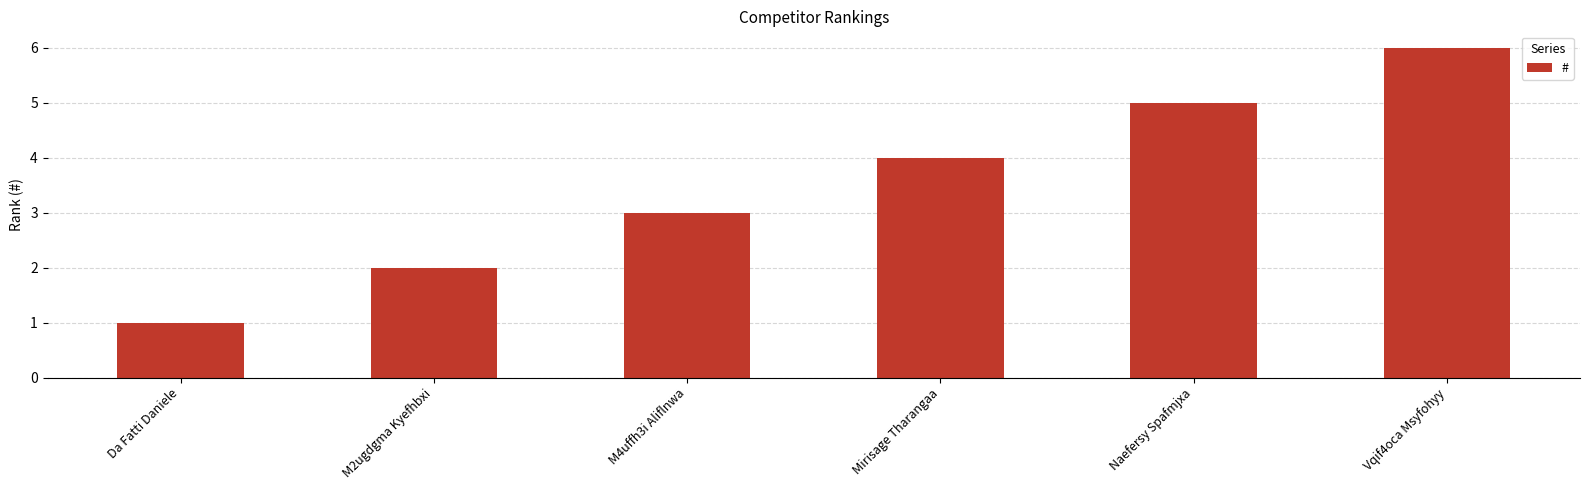

What is the sum of the values at M2ugdgma Kyefhbxi and Mirisage Tharangaa?

6